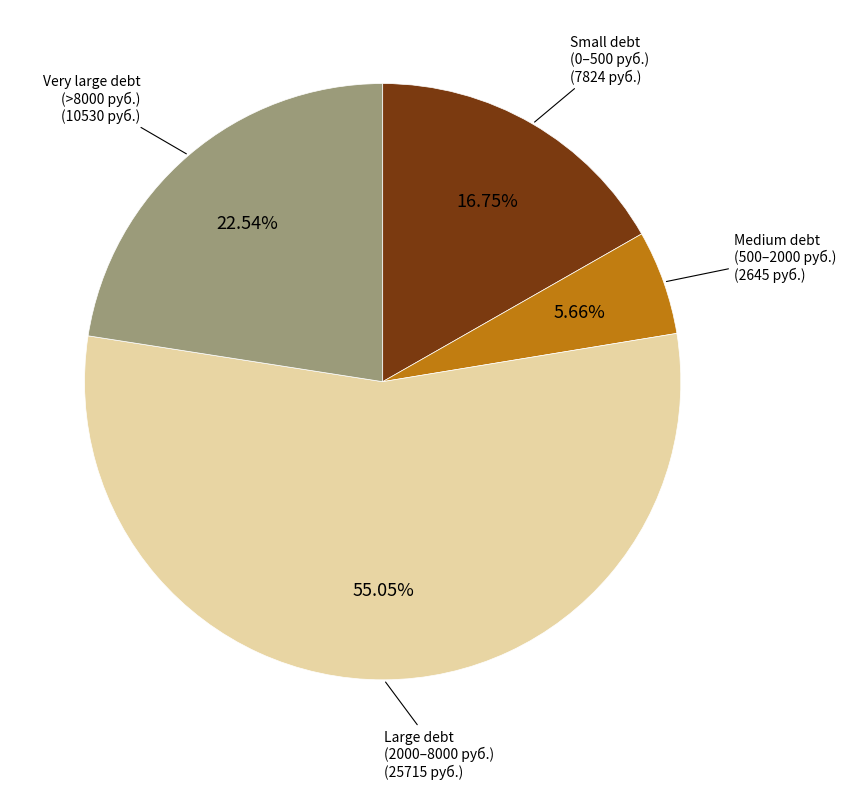

Is there any slice that represents more than half of the pie?

Yes